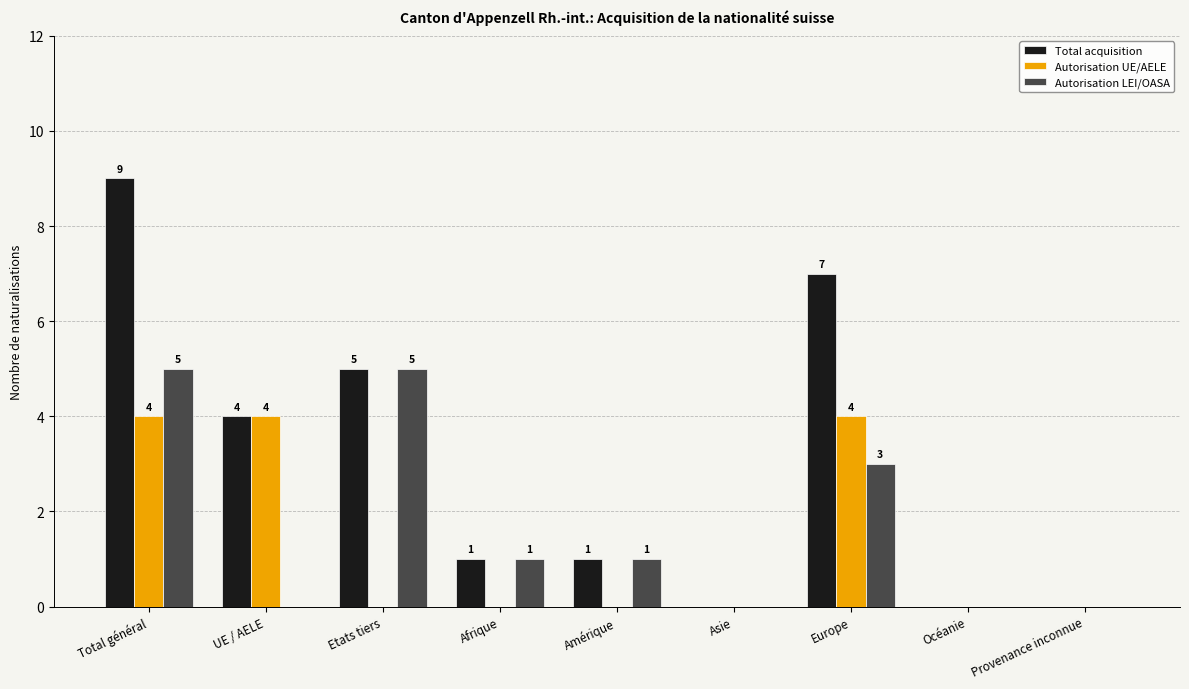

What is the sum of all Total acquisition values?

27